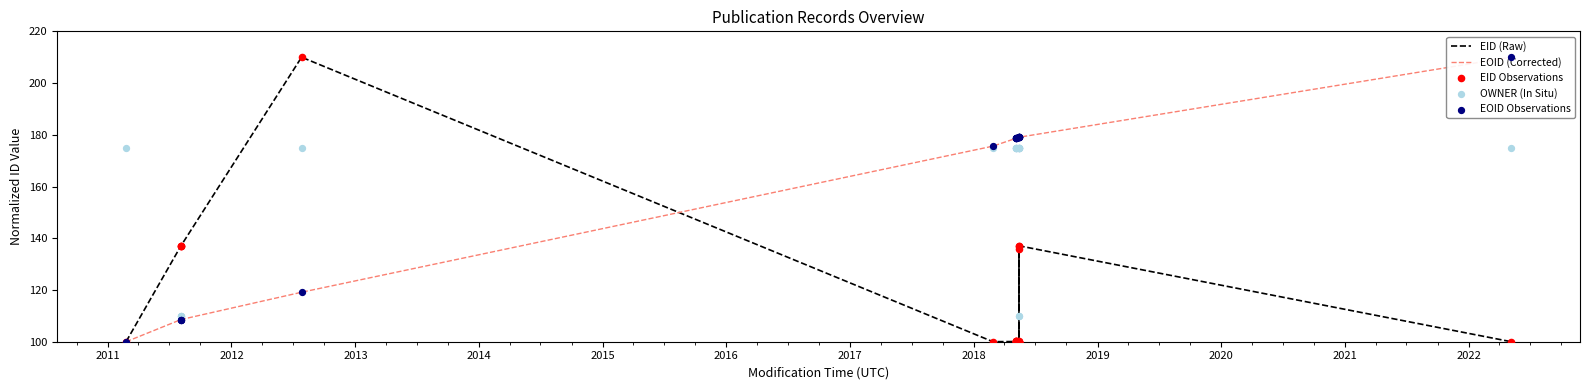

Which series has the widest spread of Y values?

EID (Raw)